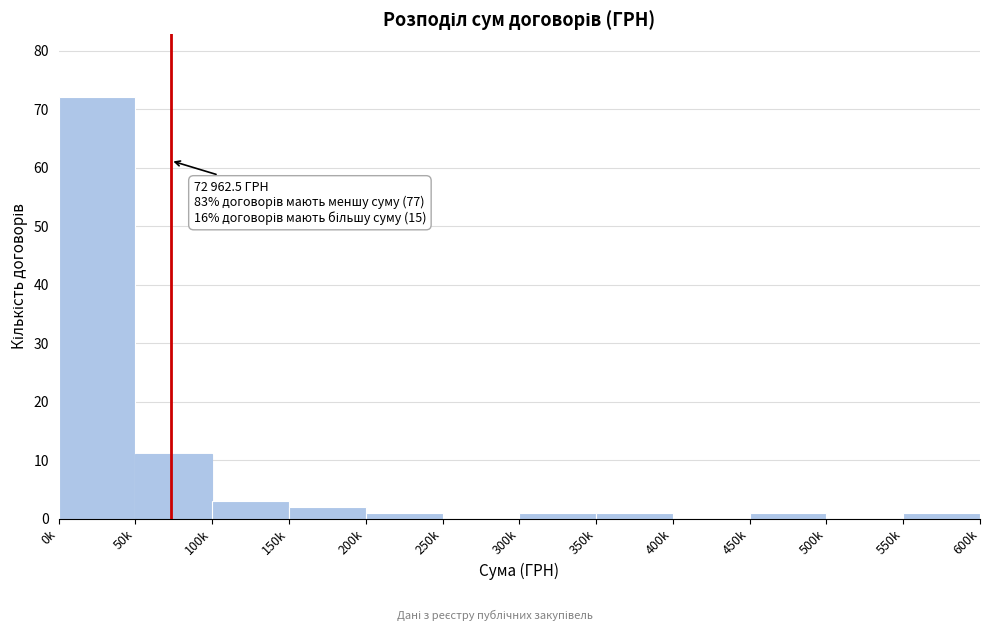

Reading right to left, list all the values displayed in this chart.

550k=1	500k=0	450k=1	400k=0	350k=1	300k=1	250k=0	200k=1	150k=2	100k=3	50k=11	0k=72